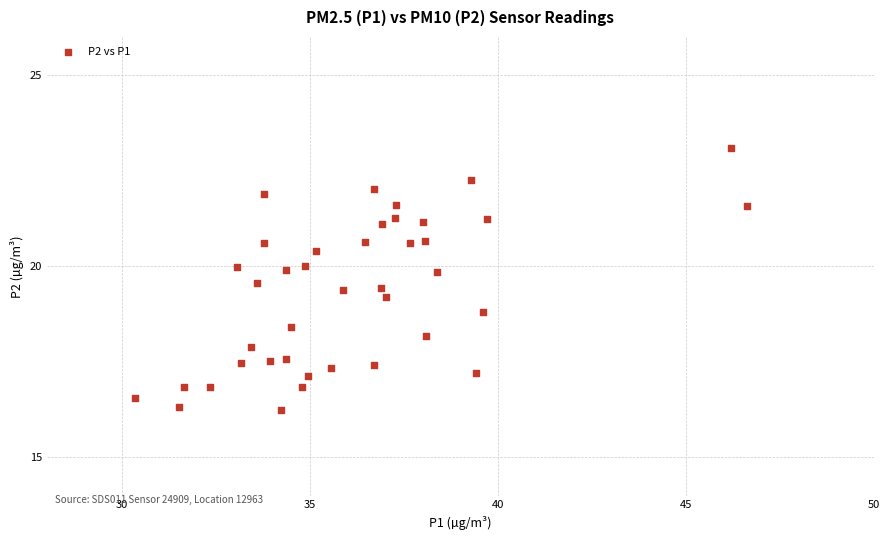

What is the range of X values (max minus min)?

16.3